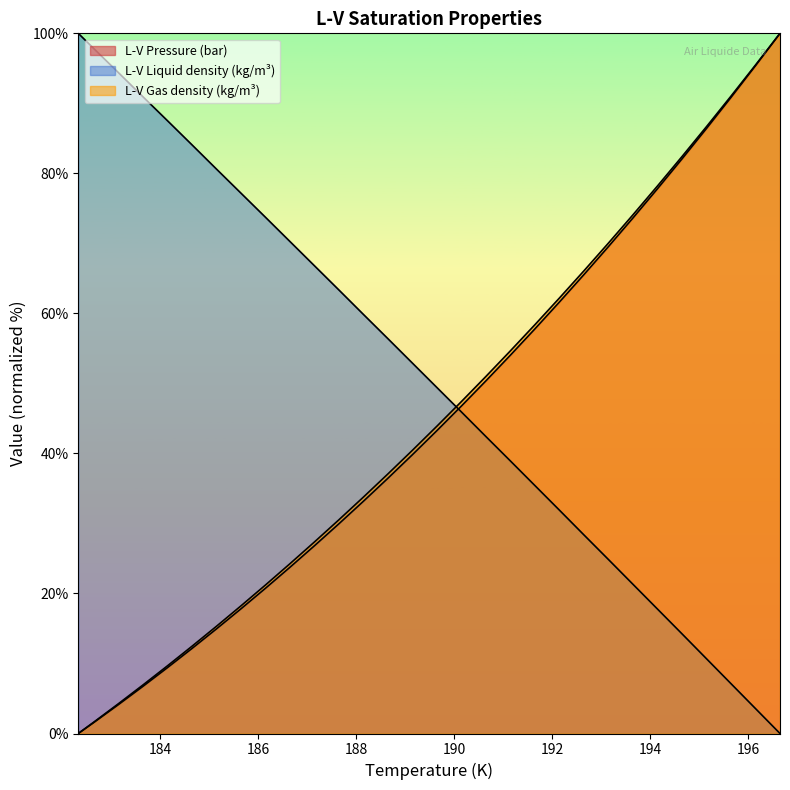

Rank the series at 193.65 from highest to lowest value.

L-V Gas density (kg/m³), L-V Pressure (bar), L-V Liquid density (kg/m³)